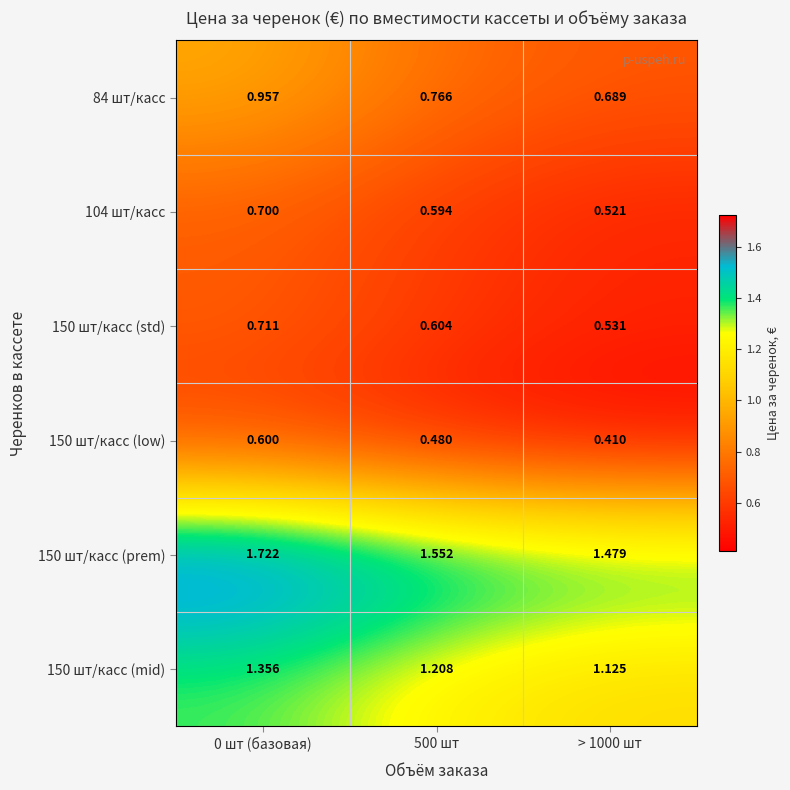

How many series are shown in this chart?

6